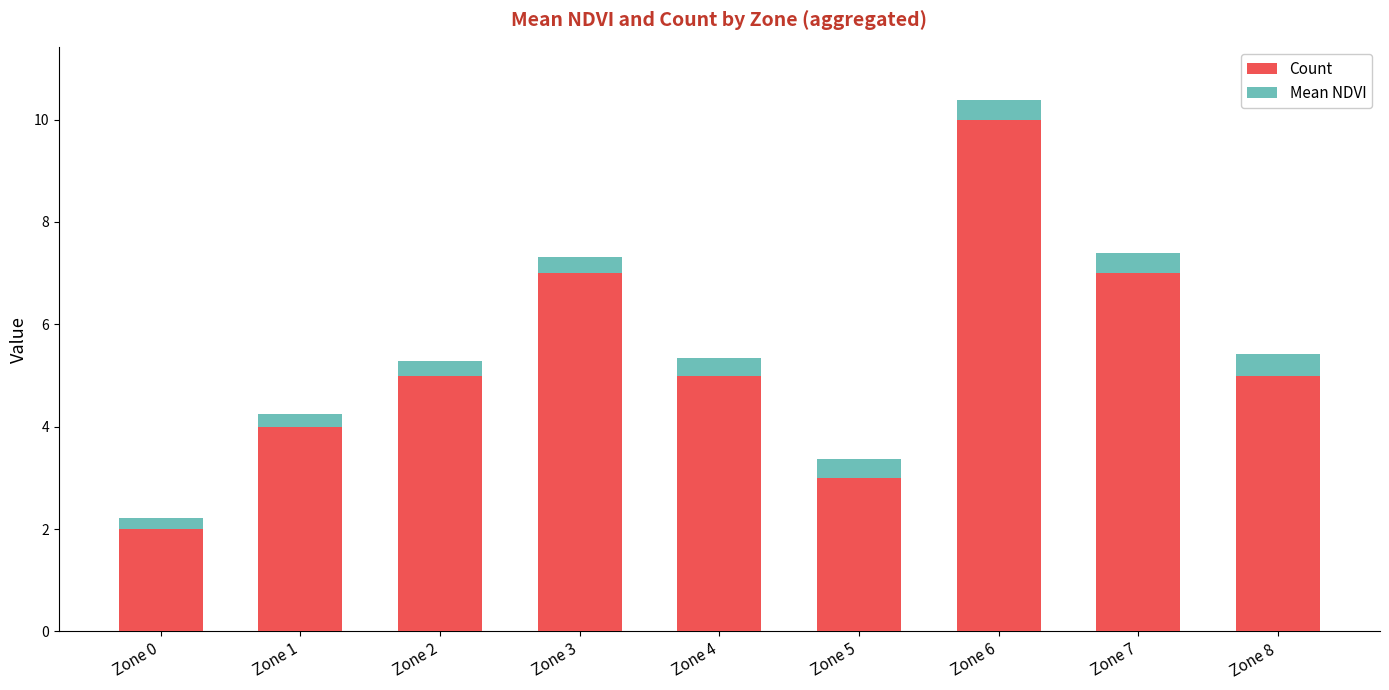

Reading left to right, what are the values for Count?

Zone 0=2.0	Zone 1=4.0	Zone 2=5.0	Zone 3=7.0	Zone 4=5.0	Zone 5=3.0	Zone 6=10.0	Zone 7=7.0	Zone 8=5.0